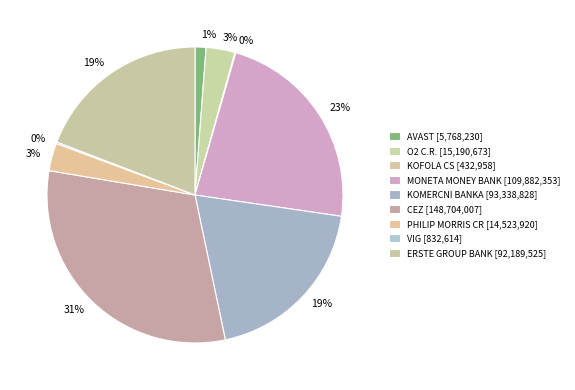

Rank the categories by value from lowest to highest.

KOFOLA CS, VIG, AVAST, PHILIP MORRIS CR, O2 C.R., ERSTE GROUP BANK, KOMERCNI BANKA, MONETA MONEY BANK, CEZ